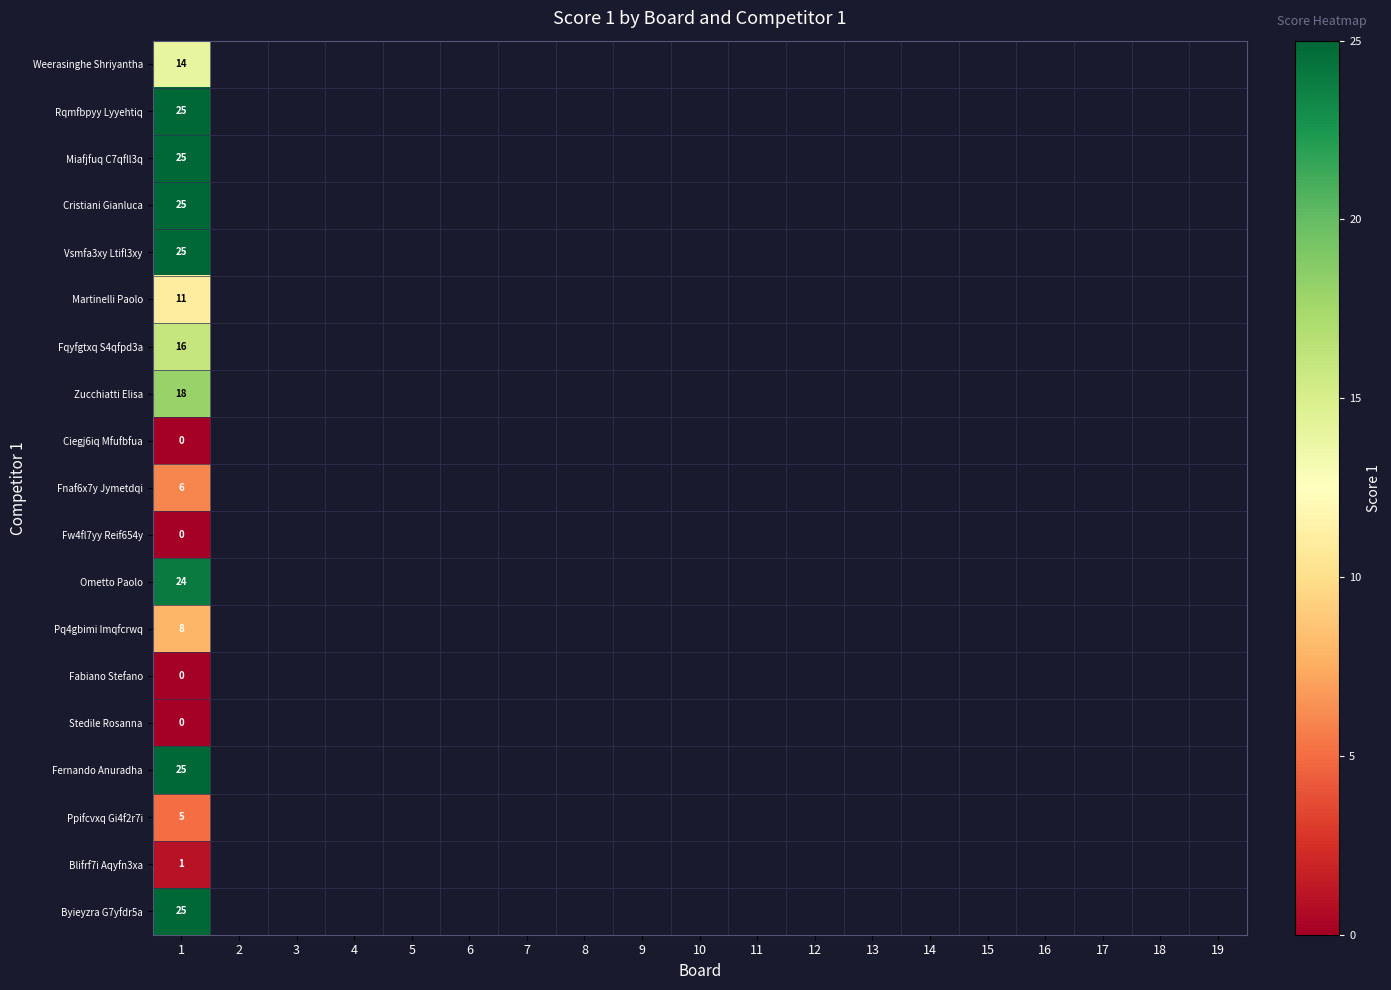

True or false: Blifrf7i Aqyfn3xa has a value of 1 at 1.

True